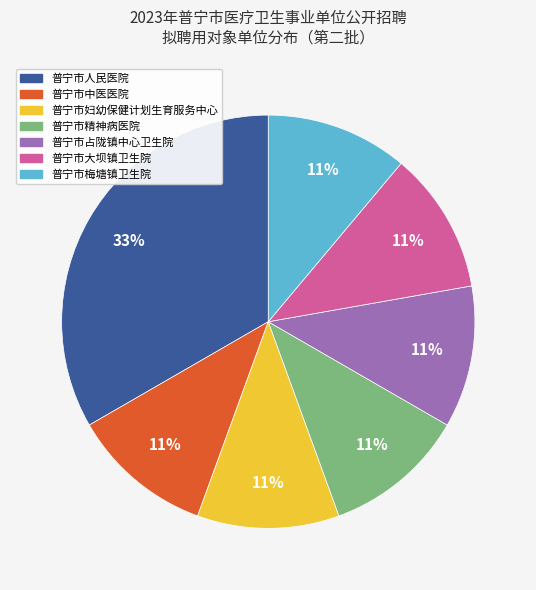

Do 普宁市精神病医院 and 普宁市大坝镇卫生院 together represent more than half of the pie?

No